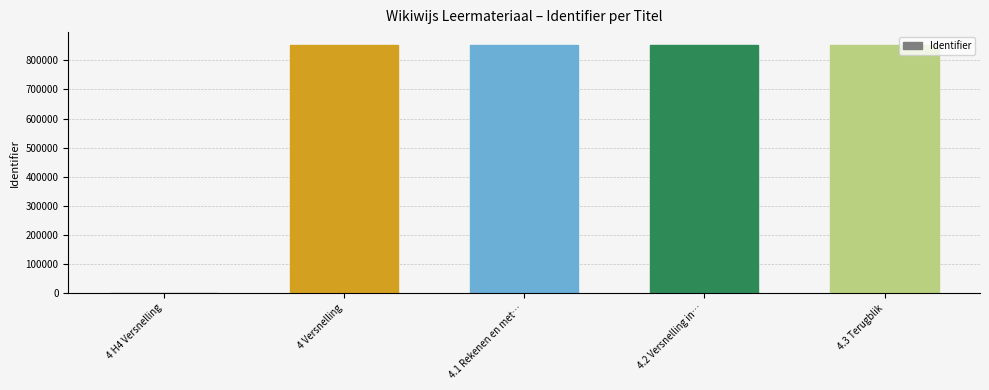

True or false: the data shows 580559 at 4 H4 Versnelling.

False